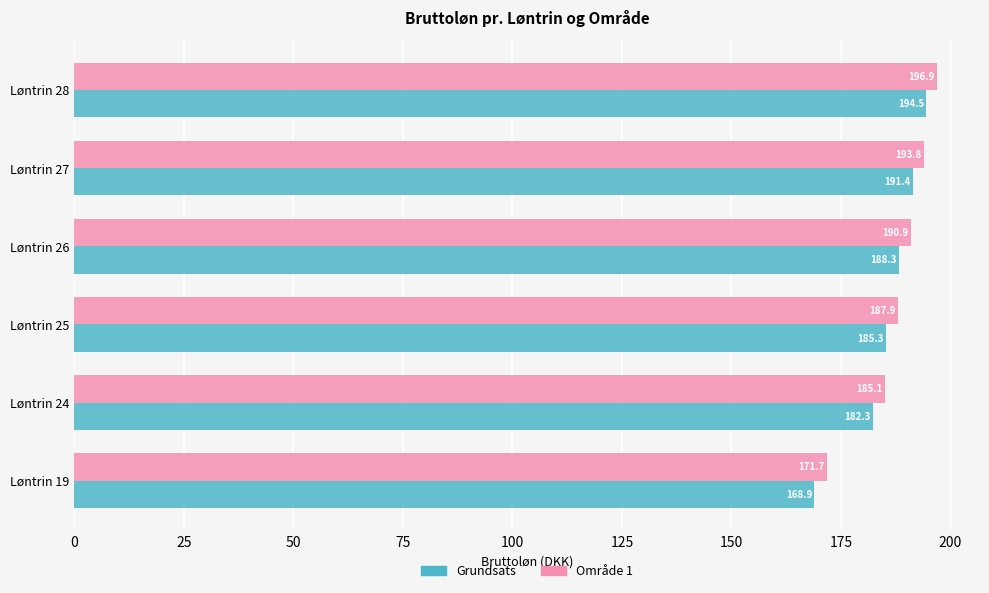

At how many categories does at least one series exceed 185?

5